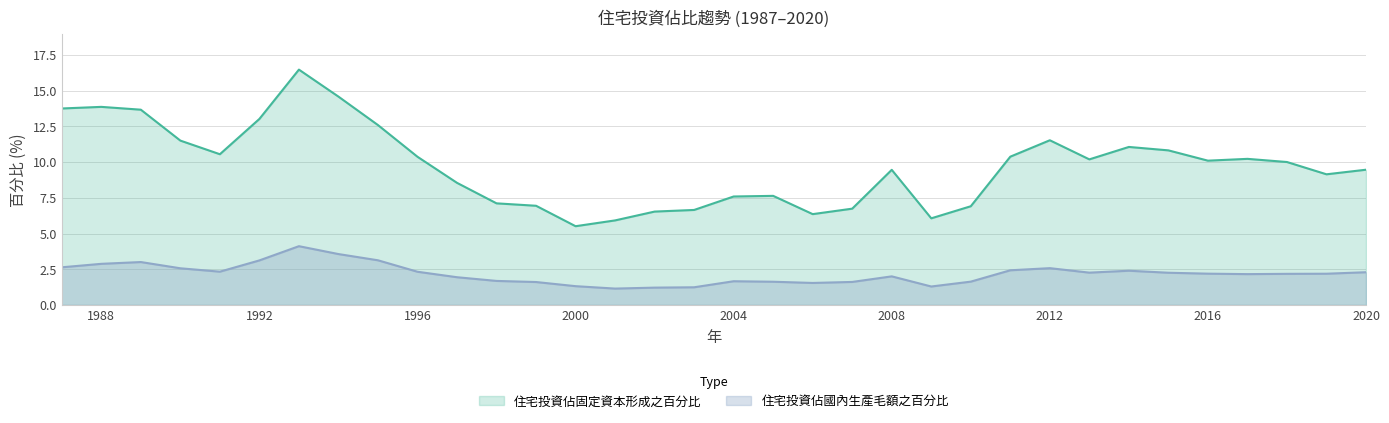

At which label does 住宅投資佔固定資本形成之百分比 reach its minimum?

2000